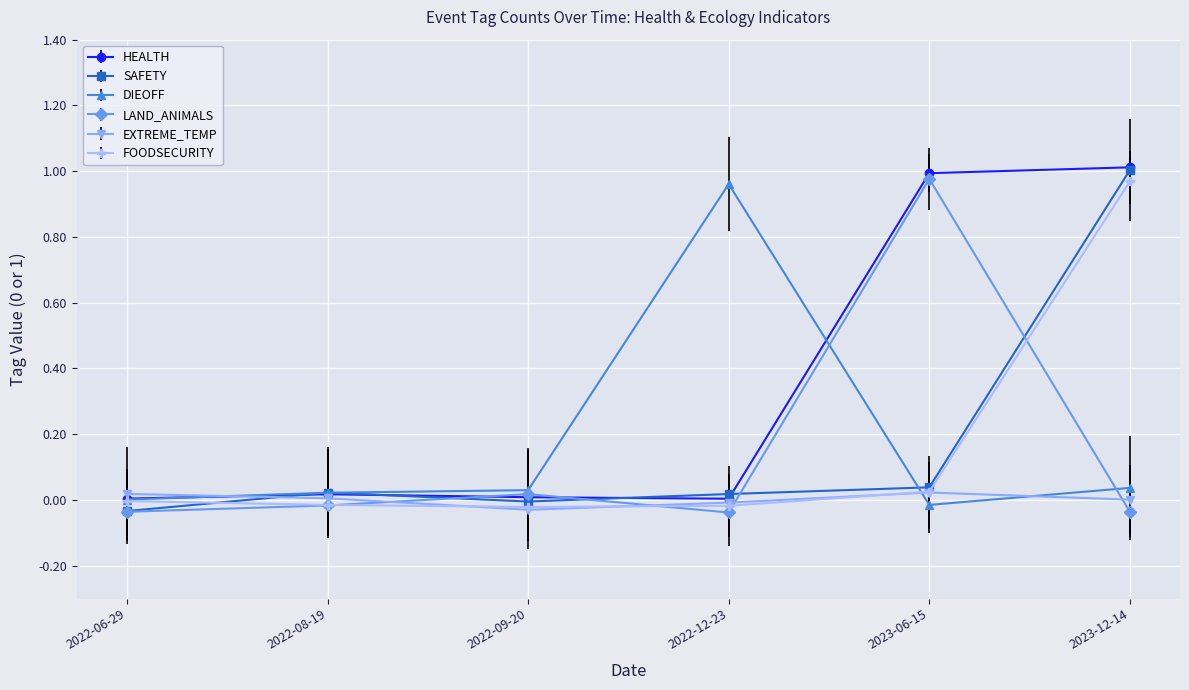

What are all the series names shown in the legend?

HEALTH, SAFETY, DIEOFF, LAND_ANIMALS, EXTREME_TEMP, FOODSECURITY